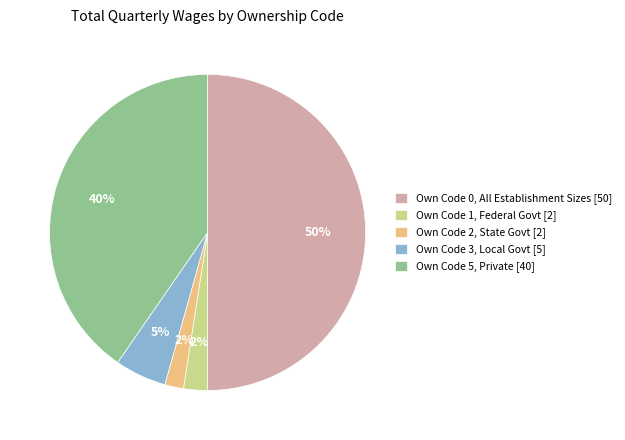

To the nearest percent, what portion does Own Code 2, State Govt [2] represent?

2%